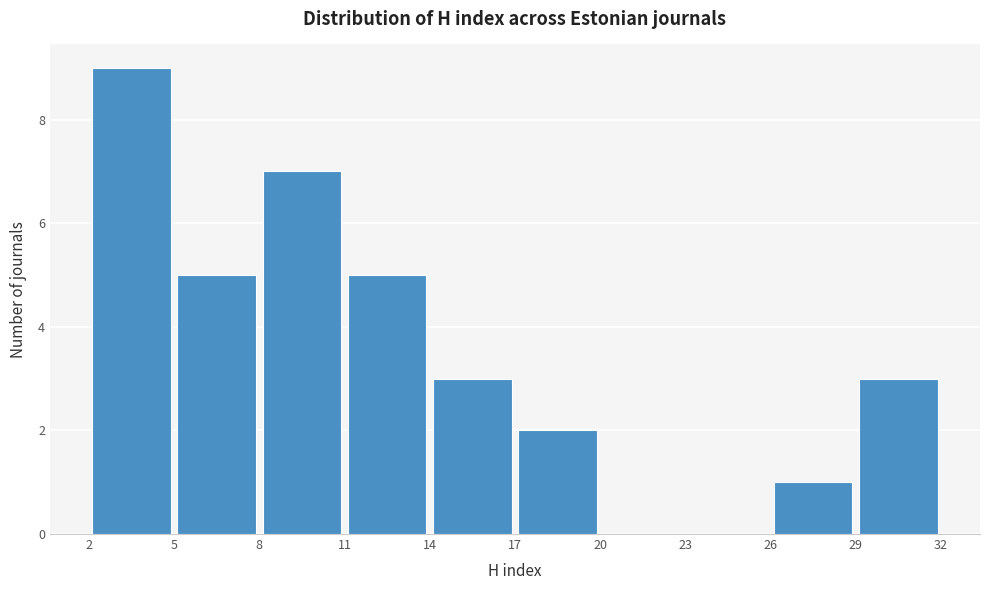

Reading left to right, list every bar in this chart as the range it spans on the x-axis followed by its height. The values are not printed on the chart, so give them approximately, as read against the axis.

2 to 5: 9
5 to 8: 5
8 to 11: 7
11 to 14: 5
14 to 17: 3
17 to 20: 2
20 to 23: 0
23 to 26: 0
26 to 29: 1
29 to 32: 3